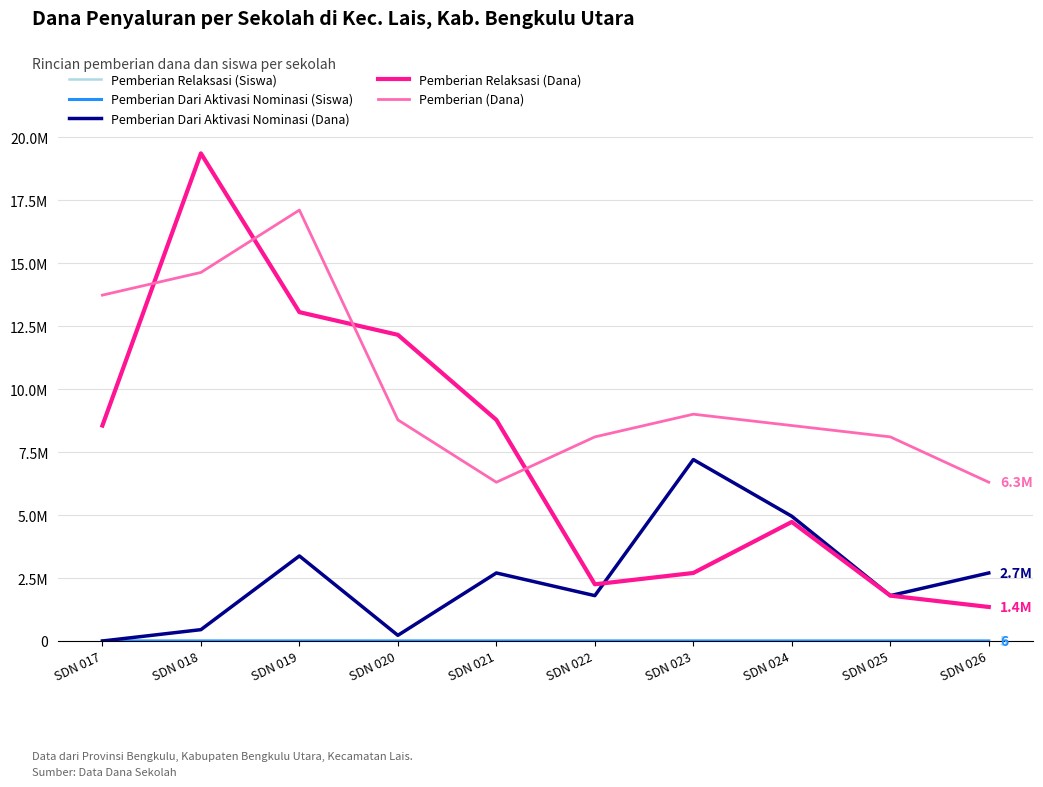

List the labels in order of Pemberian Dari Aktivasi Nominasi (Dana) value, largest first.

SDN 023, SDN 024, SDN 019, SDN 021, SDN 026, SDN 022, SDN 025, SDN 018, SDN 020, SDN 017